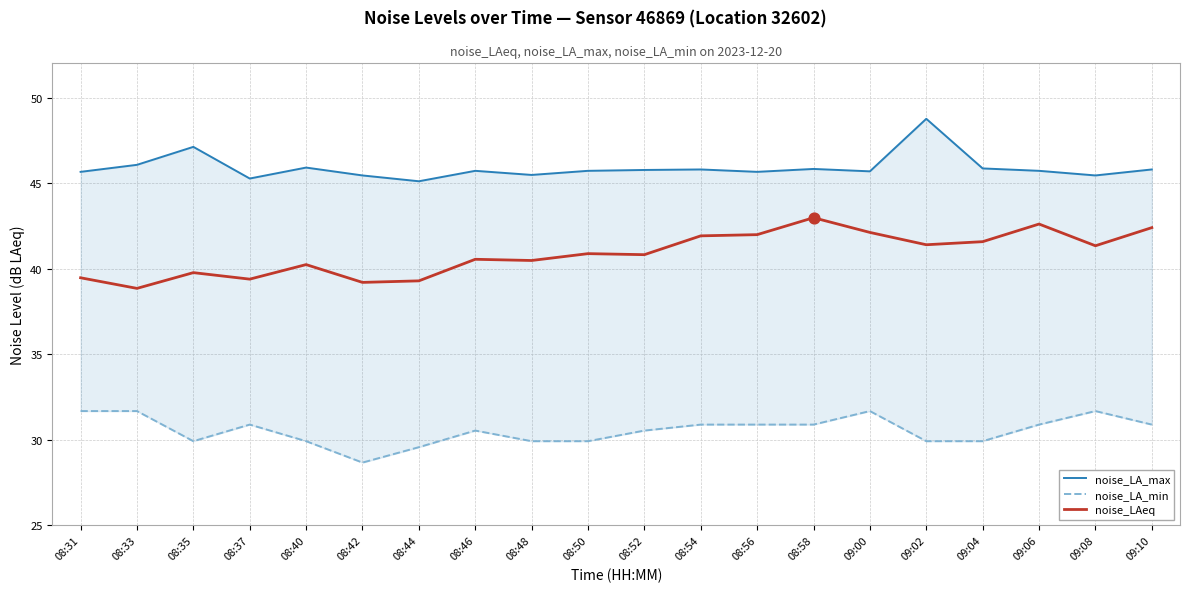

Which series contains the lowest Y value?

noise_LA_min